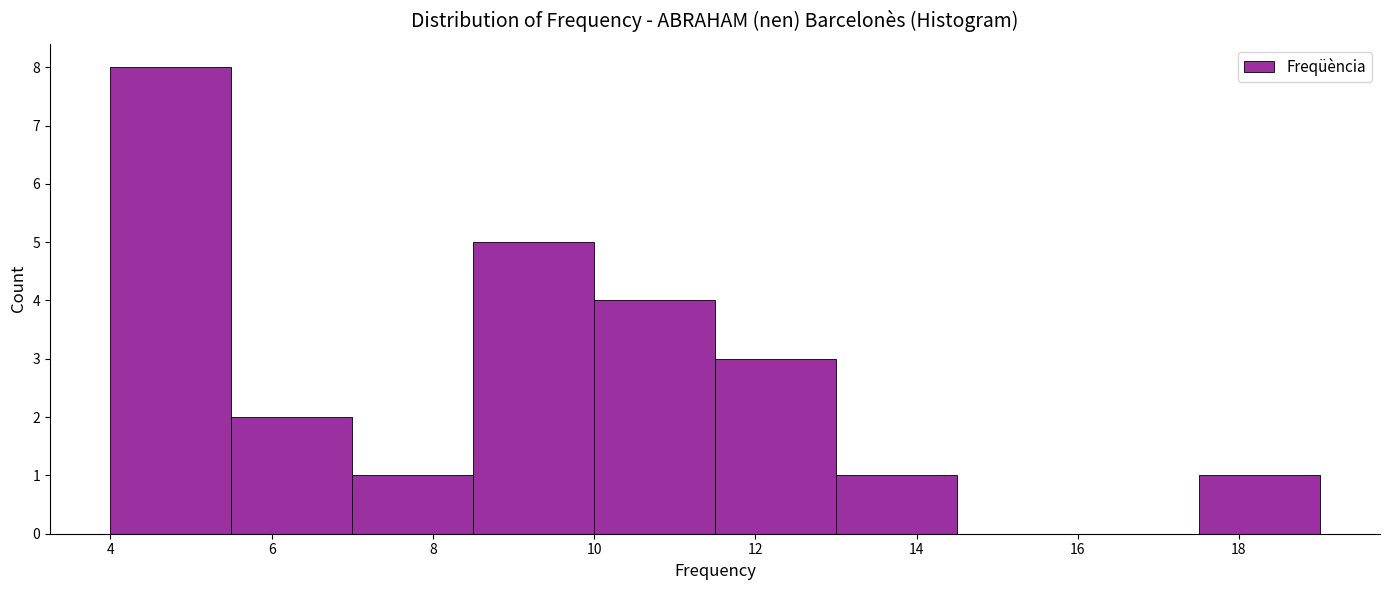

Reading left to right, list every bar in this chart as the range it spans on the x-axis followed by its height. Neither the bar edges nor the heights are printed on the chart, so give them approximately, as read against the axes.

4.0 to 5.5: 8
5.5 to 7.0: 2
7.0 to 8.5: 1
8.5 to 10.0: 5
10.0 to 11.5: 4
11.5 to 13.0: 3
13.0 to 14.5: 1
14.5 to 16.0: 0
16.0 to 17.5: 0
17.5 to 19.0: 1